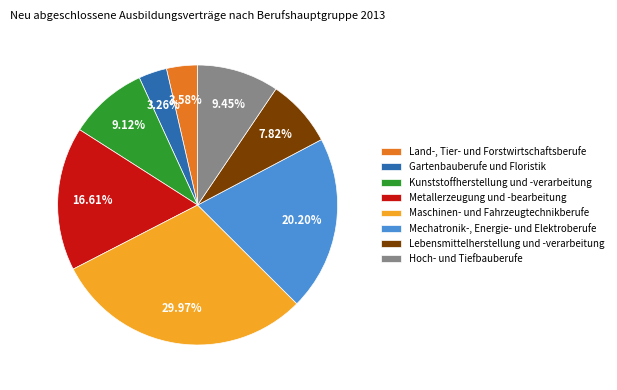

How many segments does this pie chart have?

8